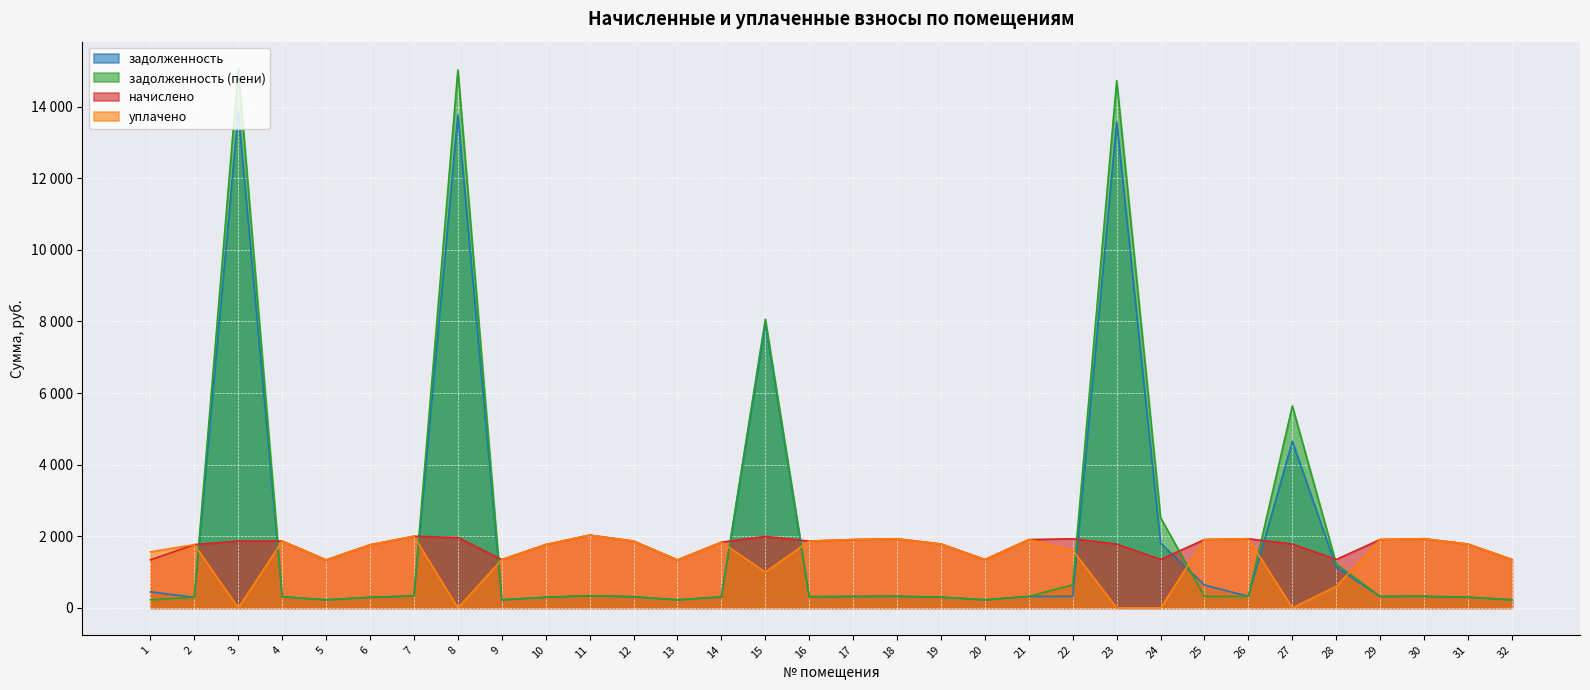

At which label does задолженность (пени) reach its peak?

3